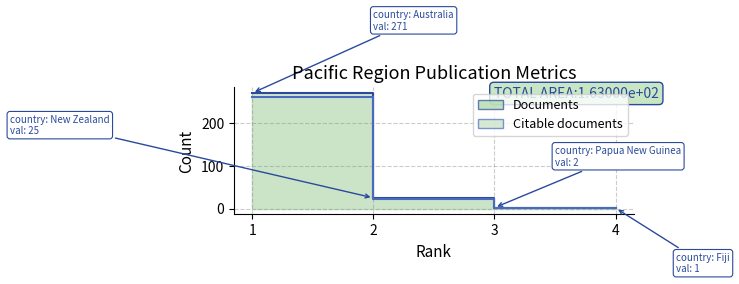

Which series changed the most between 3 and 4?

Documents